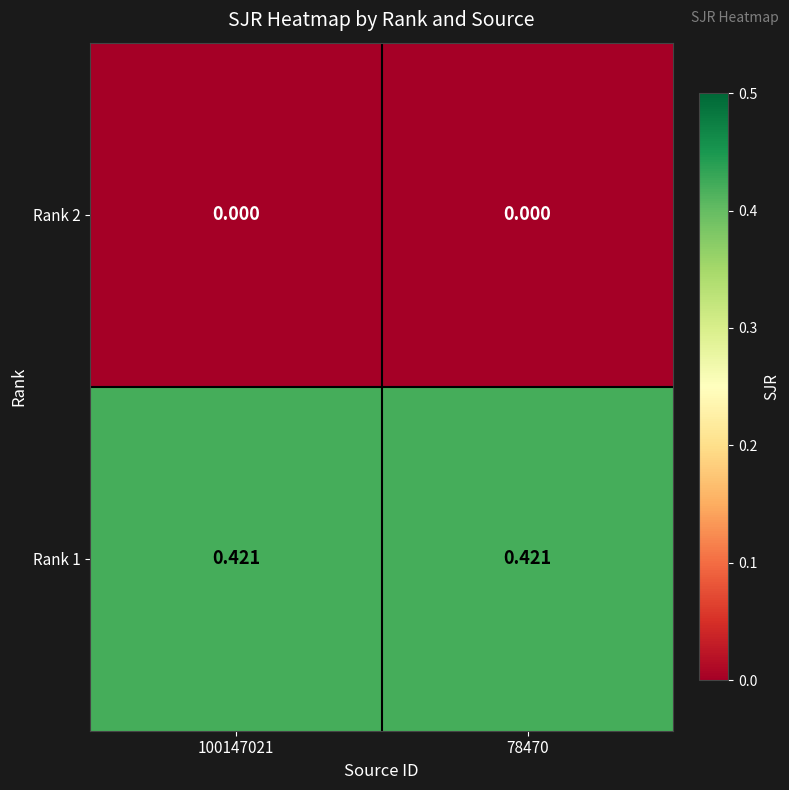

Is the value of Rank 2 at 78470 greater than the value of Rank 1 at 78470?

No